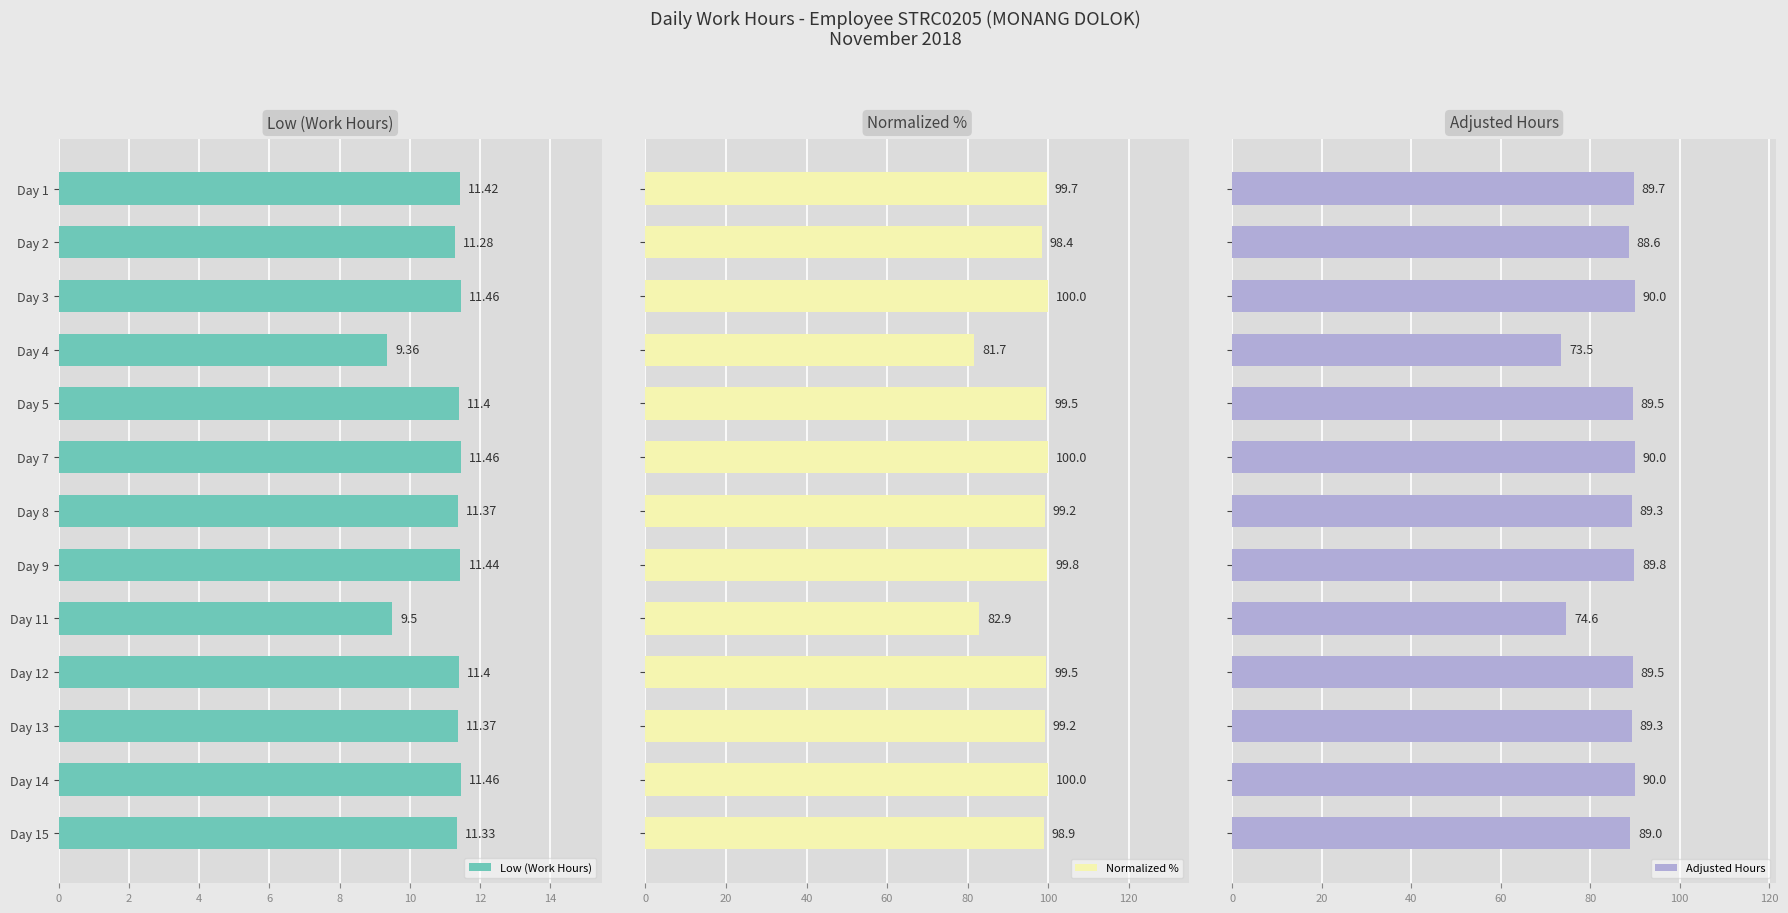

What is the maximum value for Normalized %?

100.0